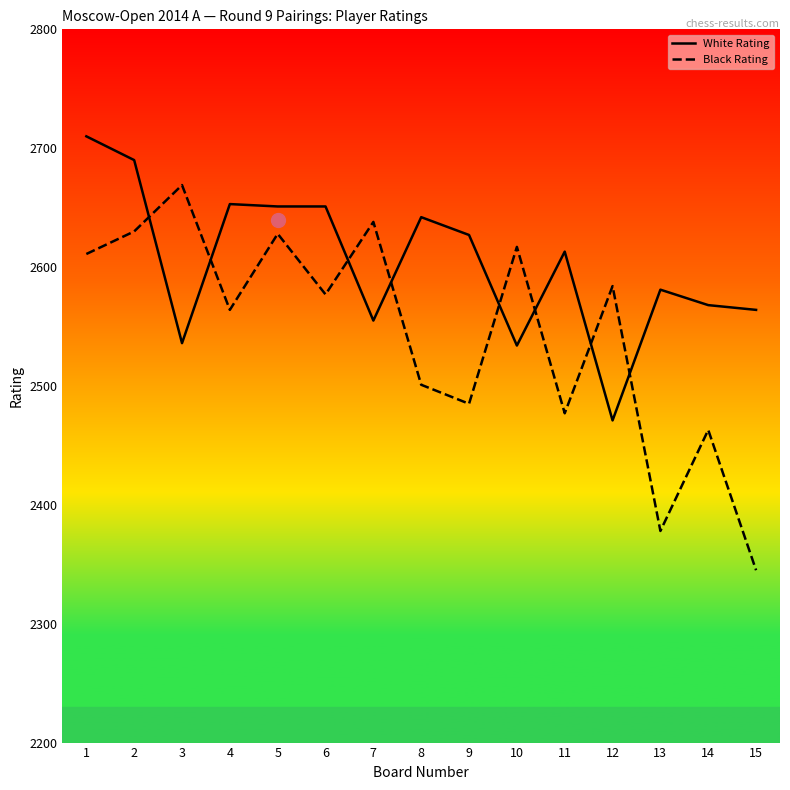

True or false: Black Rating has more than 2 interior local peaks.

True